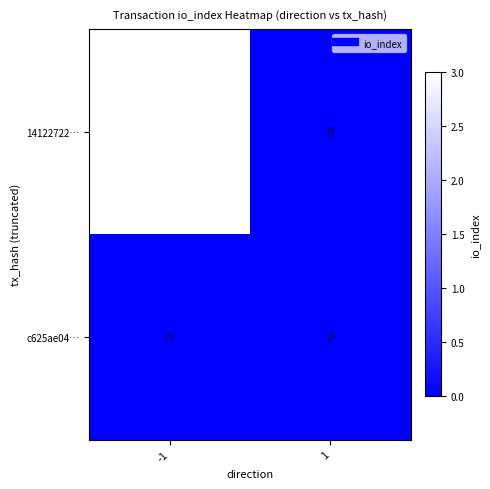

The value of 14122722… at -1 is 3. True or false?

True